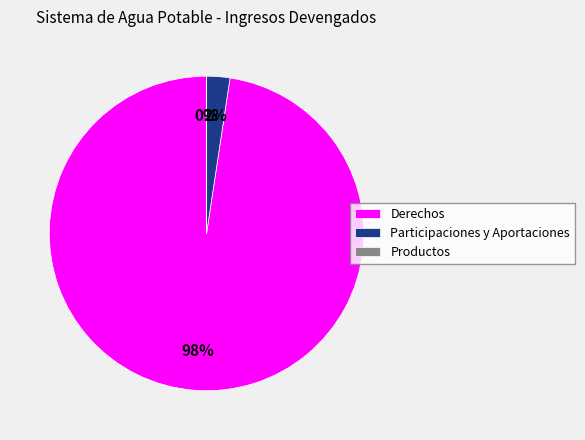

To the nearest percent, what percentage of the pie is Participaciones y Aportaciones?

2%